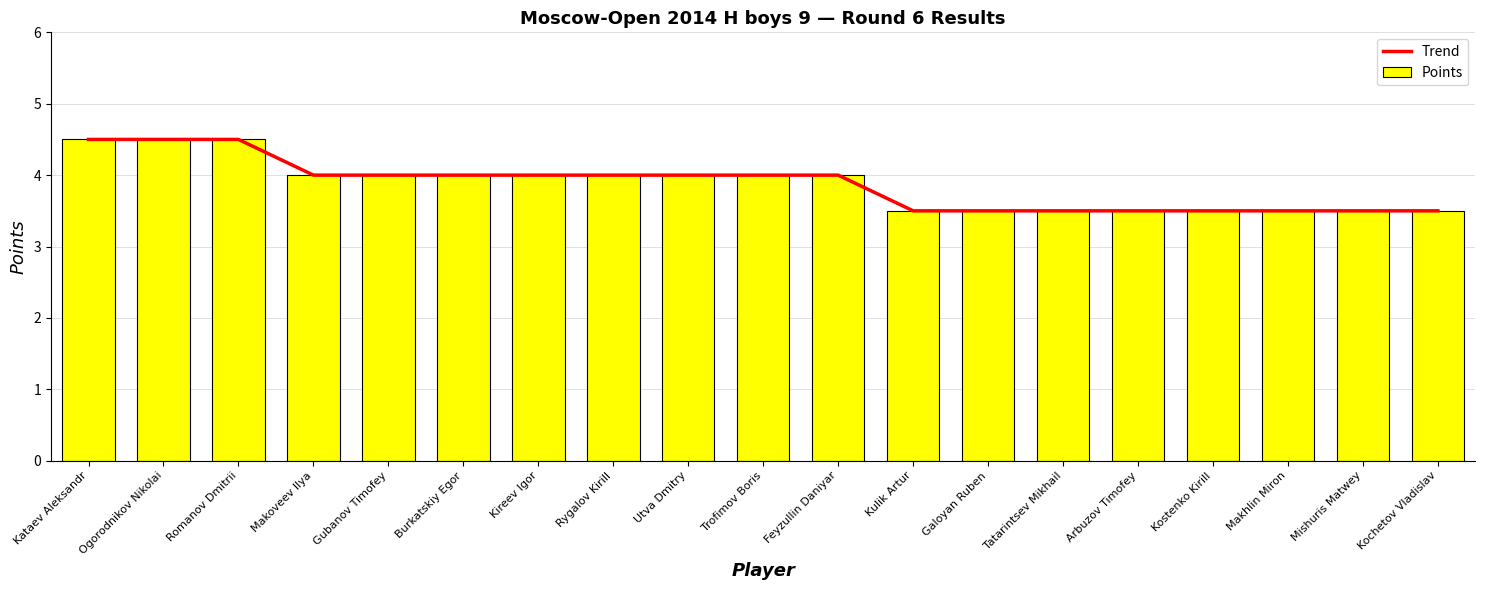

What is the highest value of the Trend series?

4.5